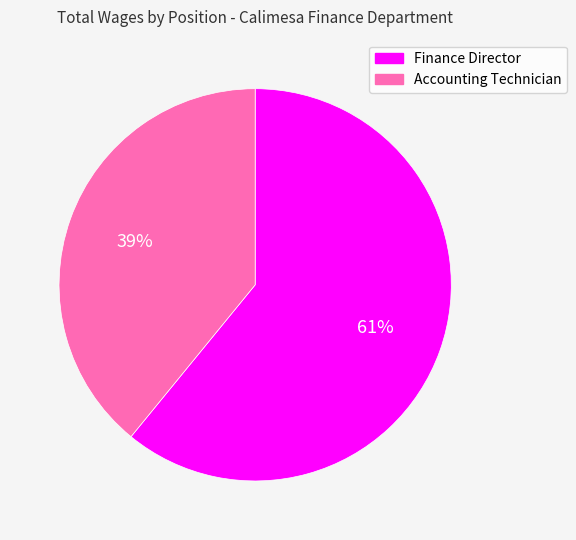

Does any single category account for the majority?

Yes